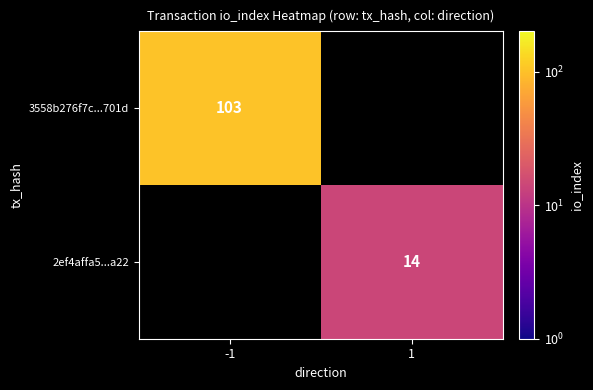

Which label corresponds to the smallest value in the chart?

1